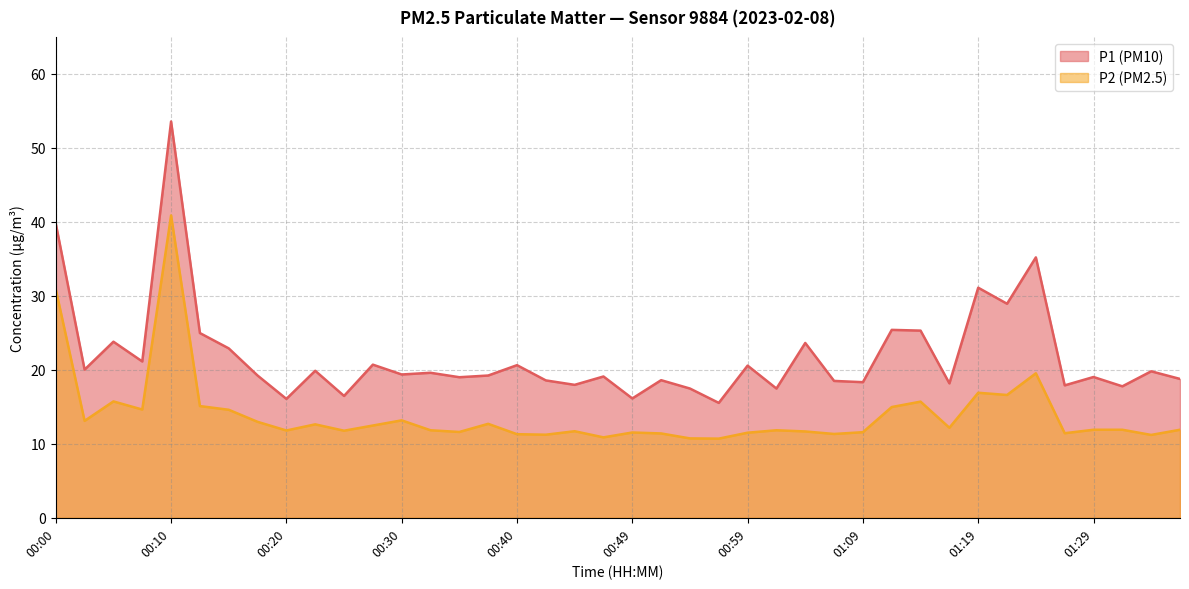

Which series has the largest range (max minus min)?

P1 (PM10)